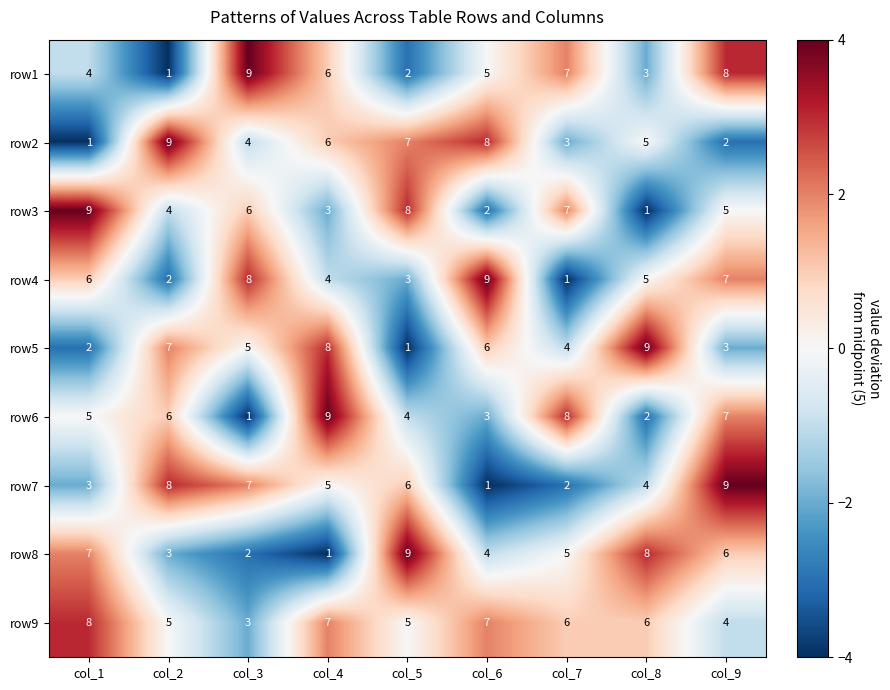

Is it true that row4 equals 5 at col_8?

True